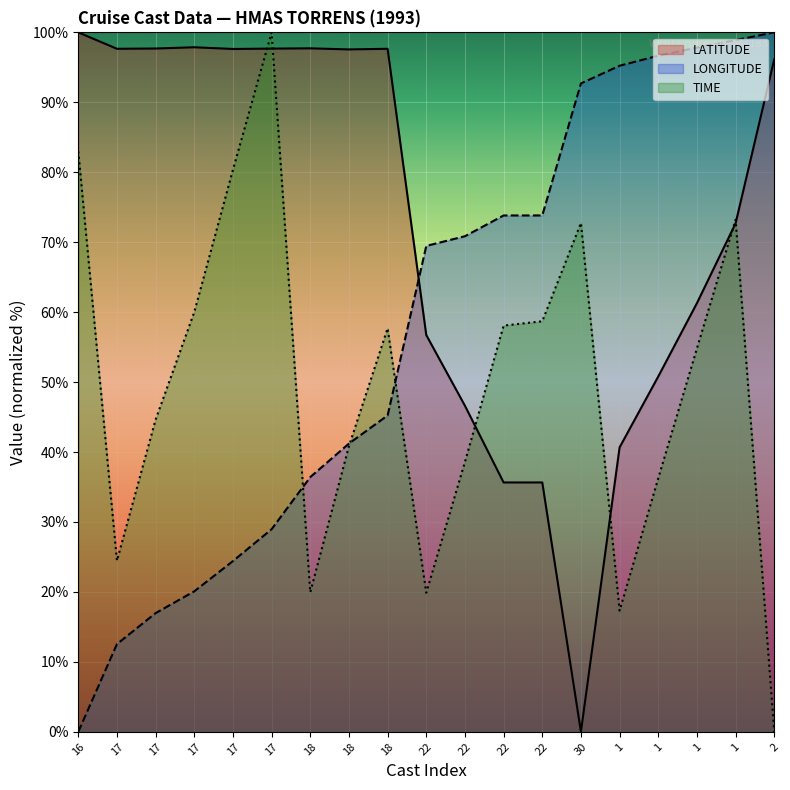

Between which two adjacent categories do TIME and LATITUDE first intersect?

17 and 17